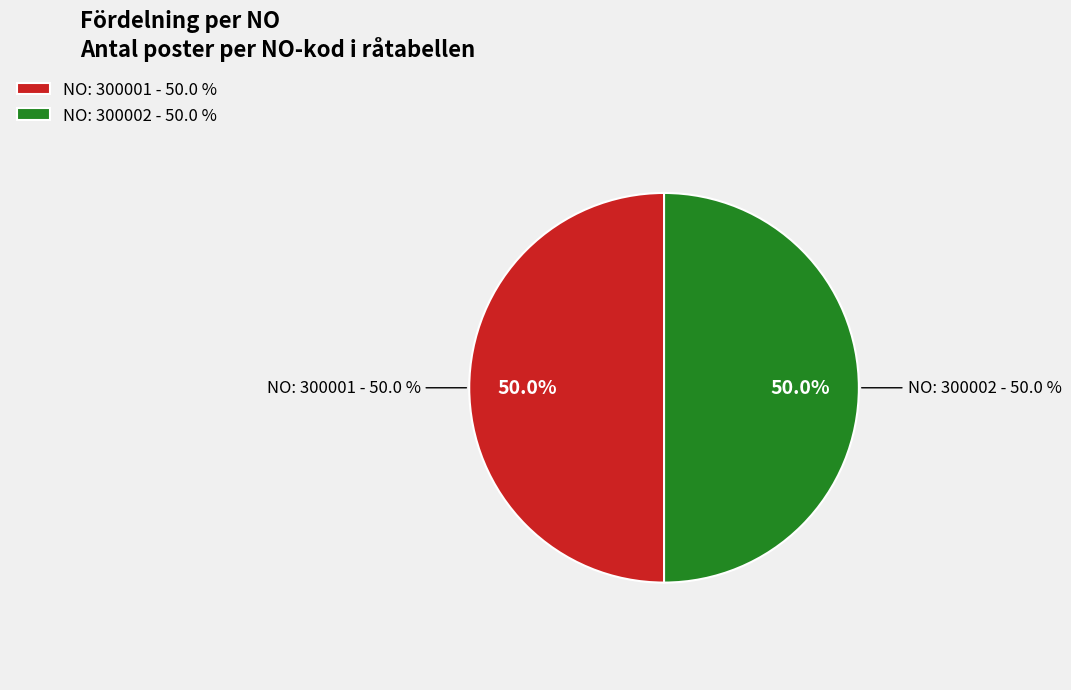

Combined, what portion of the pie is 300001 and 300002?

100.0%